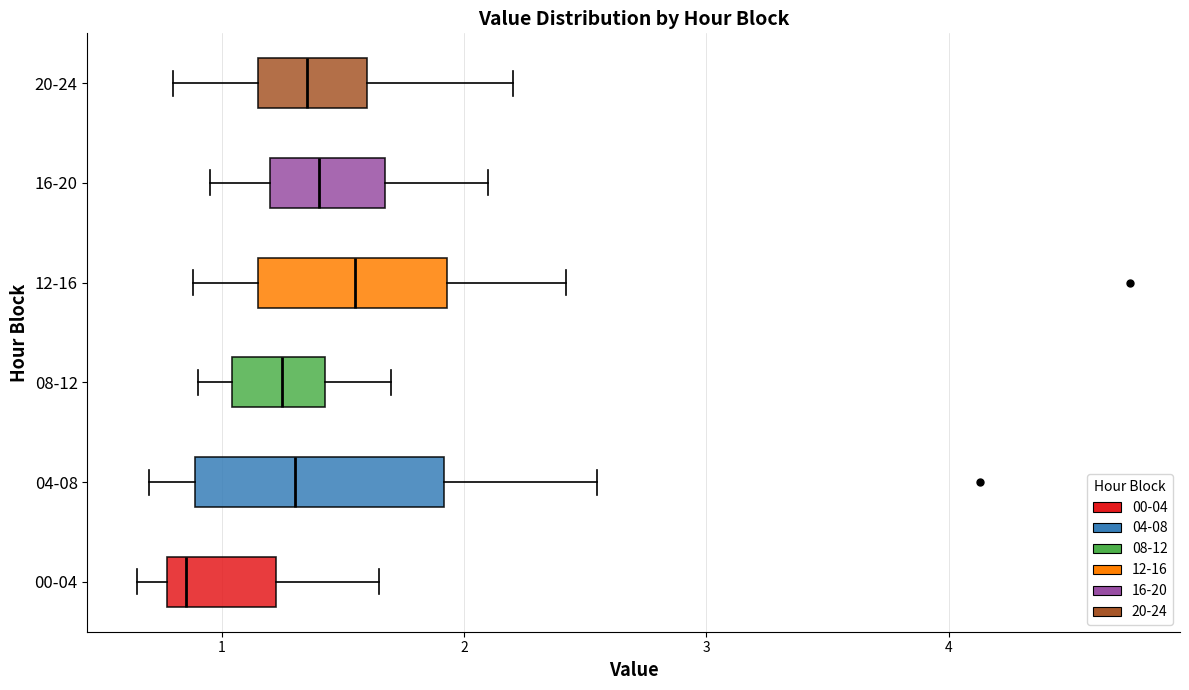

Where is the left edge of the box for 04-08 on the x-axis? The values are not printed on the chart, so give them approximately, as read against the axis.

0.9